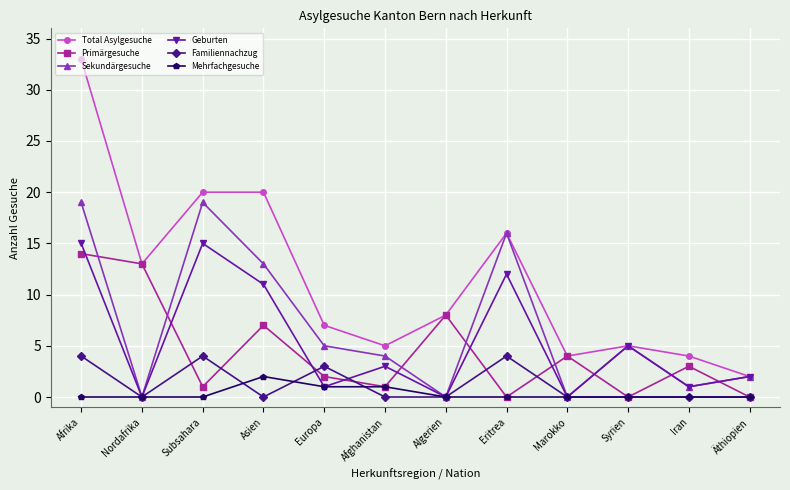

What is the sum of all Primärgesuche values?

53